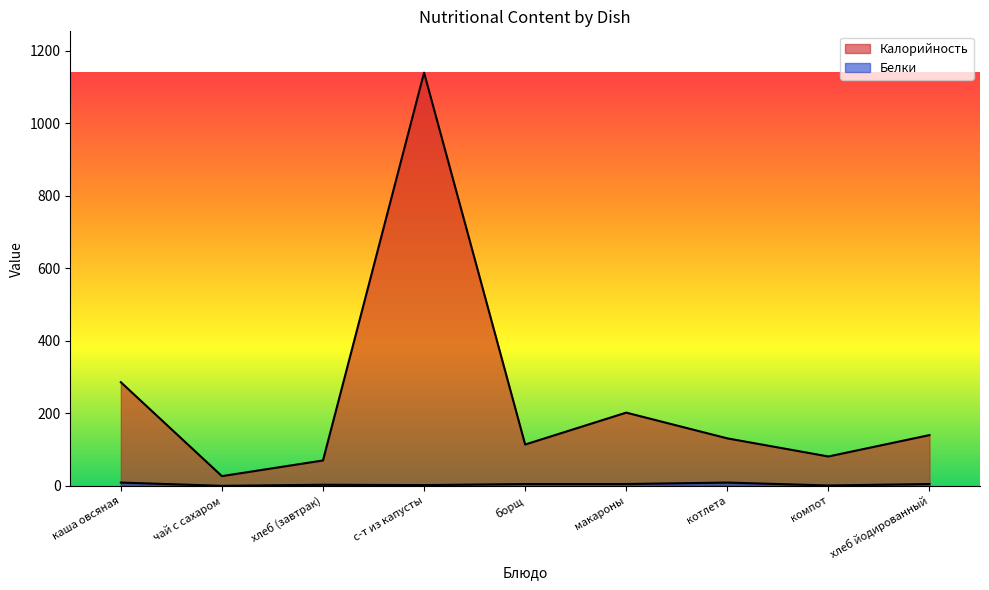

At which category is the sum across all series the highest?

с-т из капусты